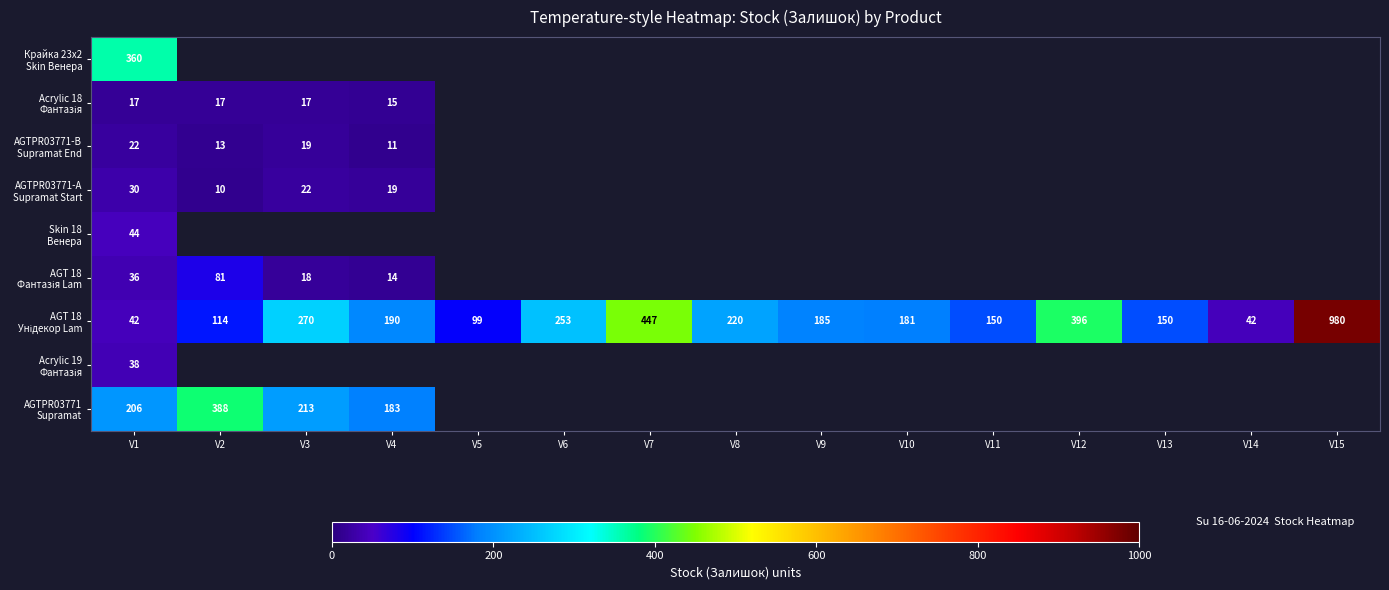

What is the spread (max minus min) of values at V1?

343